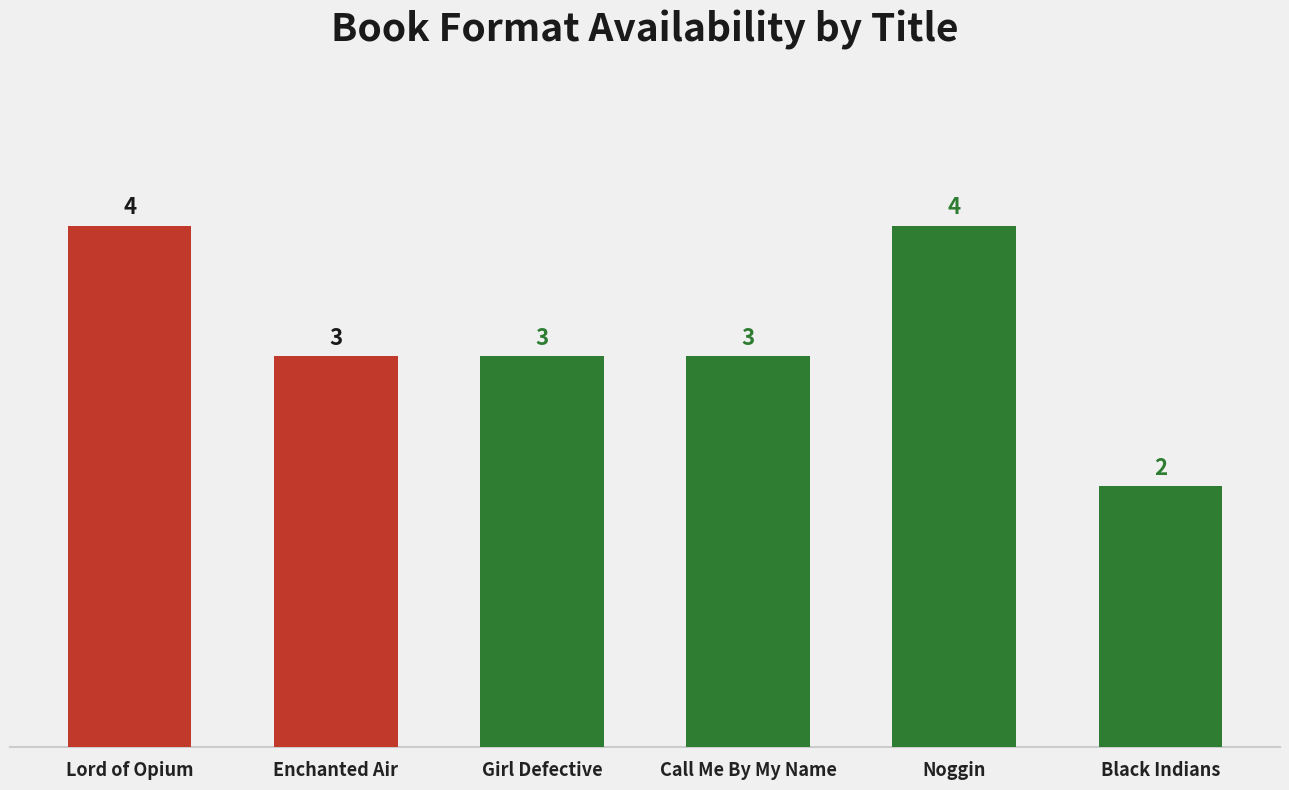

Which has a higher value, Noggin or Girl Defective?

Noggin